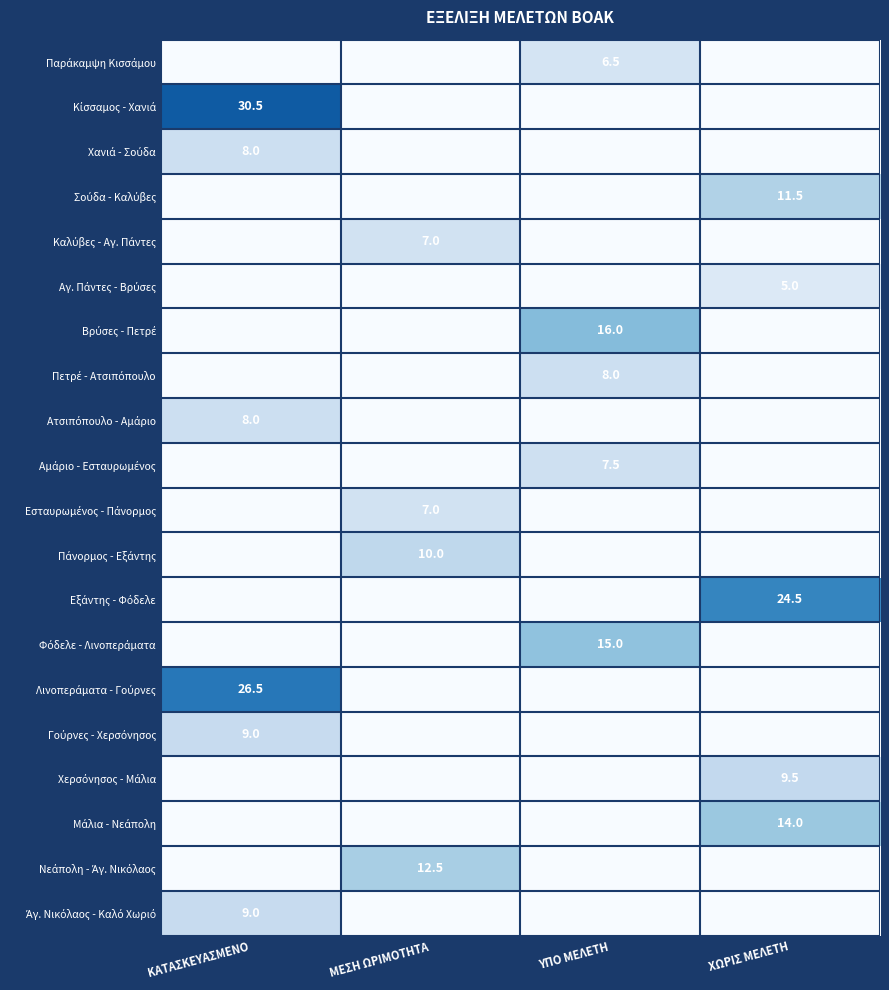

True or false: Βρύσες - Πετρέ has a value of 0.0 at ΜΕΣΗ ΩΡΙΜΟΤΗΤΑ.

True